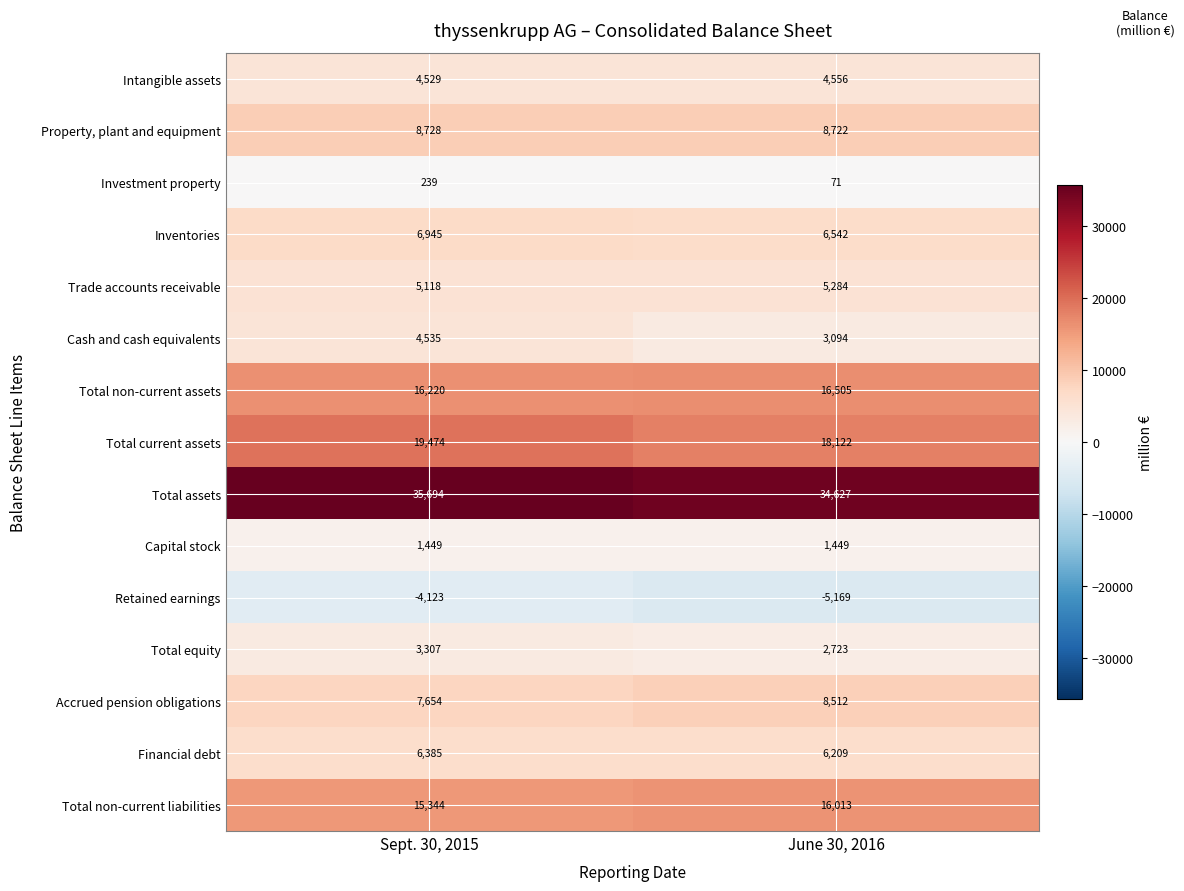

Which label corresponds to the largest value in the chart?

Sept. 30, 2015